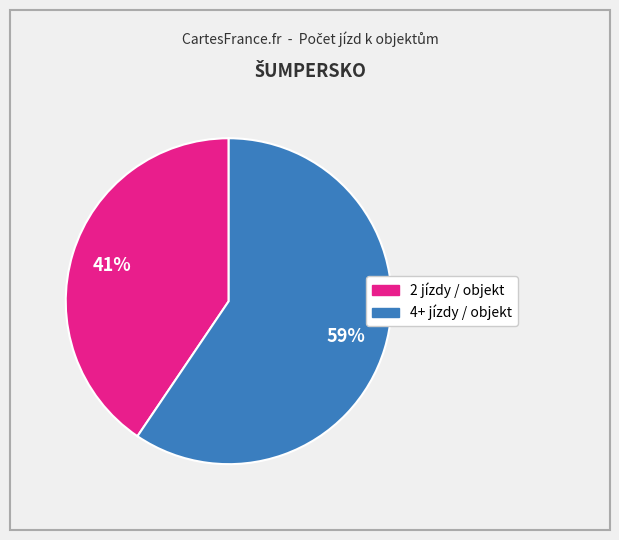

To the nearest percent, what is the average slice percentage?

50%